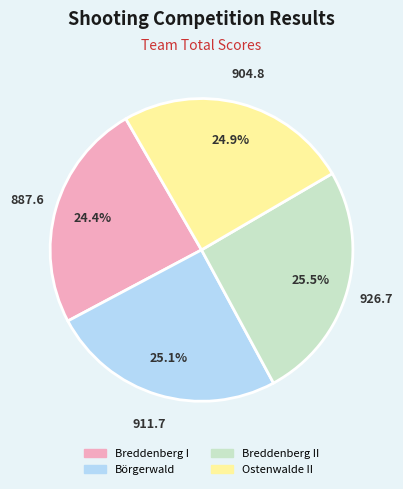

How much of the chart is everything except Ostenwalde II?

75.1%